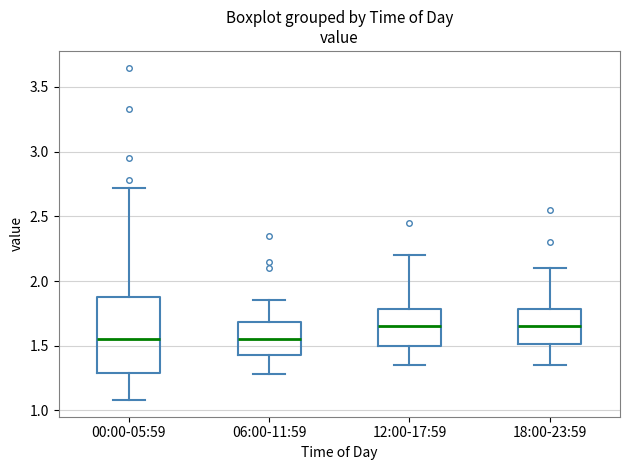

Reading left to right, transcribe this box plot: for each box, give where its median line is, the range the box spans, and where its two whiskers end, as read against the y-axis. The values are not printed on the chart, so give them approximately, as read against the axis.

00:00-05:59: median 1.55, box 1.30 to 1.90, whiskers 1.10 to 2.70
06:00-11:59: median 1.55, box 1.45 to 1.70, whiskers 1.30 to 1.85
12:00-17:59: median 1.65, box 1.50 to 1.80, whiskers 1.35 to 2.20
18:00-23:59: median 1.65, box 1.50 to 1.80, whiskers 1.35 to 2.10